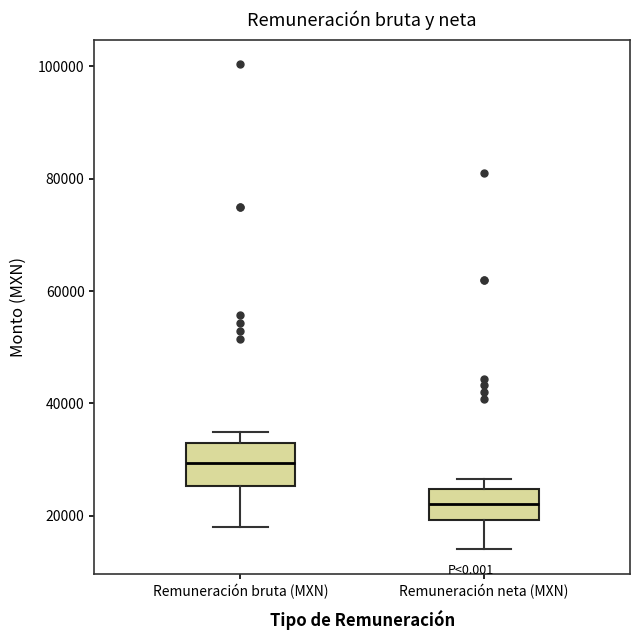

Which box is the tallest, from its lower edge to its upper edge?

Remuneración bruta (MXN)